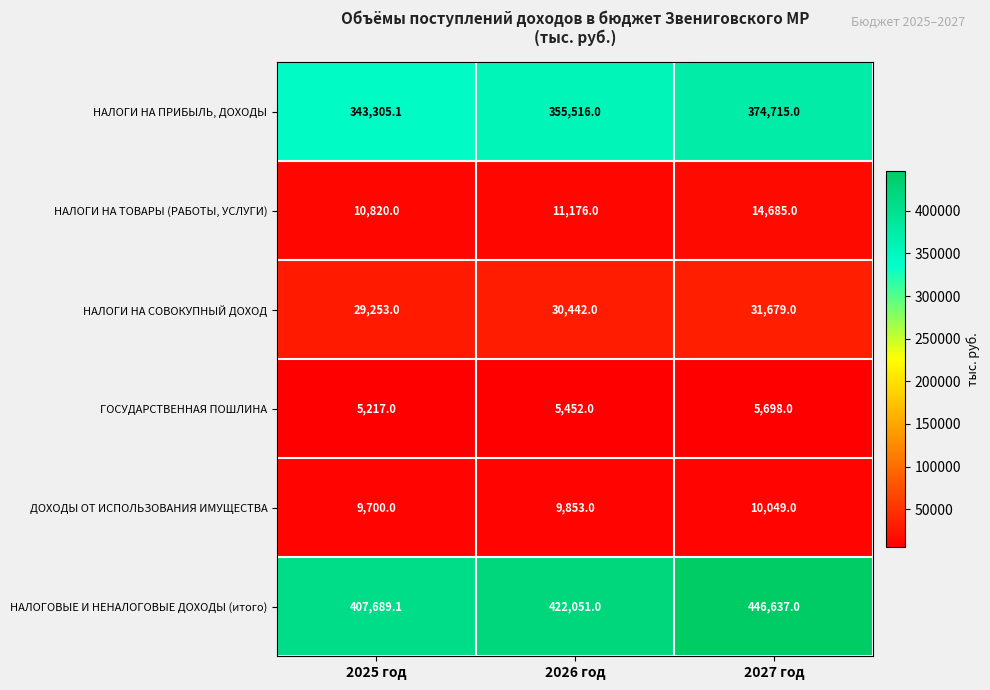

Which series has the largest total across all categories?

НАЛОГОВЫЕ И НЕНАЛОГОВЫЕ ДОХОДЫ (итого)